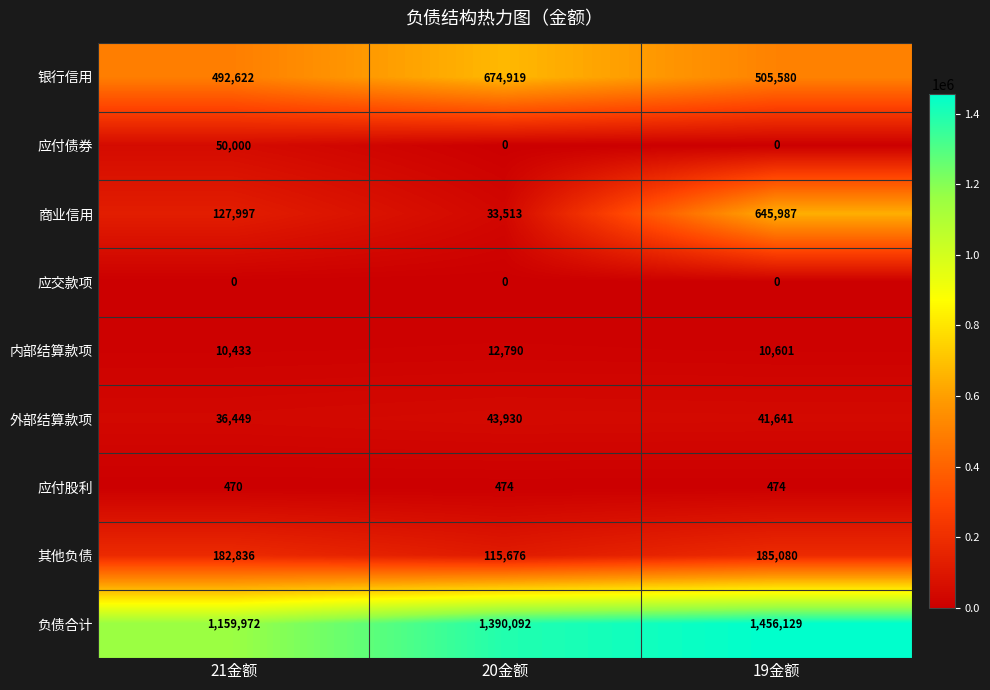

Which series has the largest range (max minus min)?

商业信用